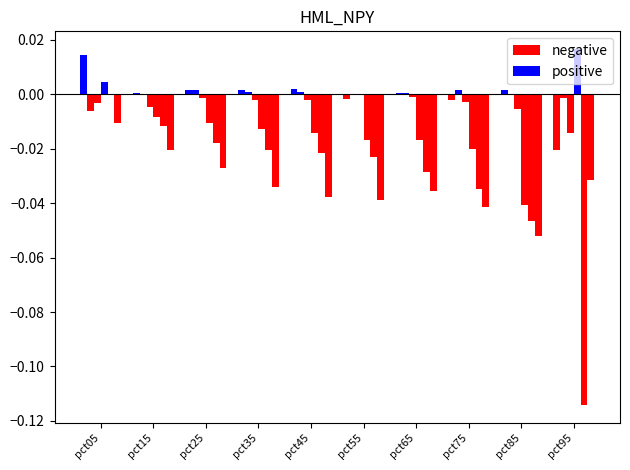

At pct65, list the series in order from smallest to largest.

negative, positive